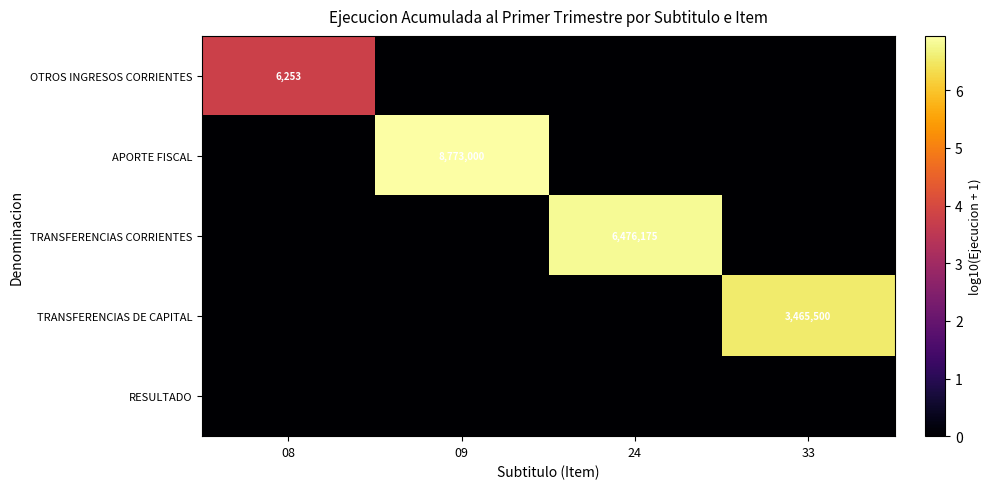

What is the greatest value displayed?

6.9